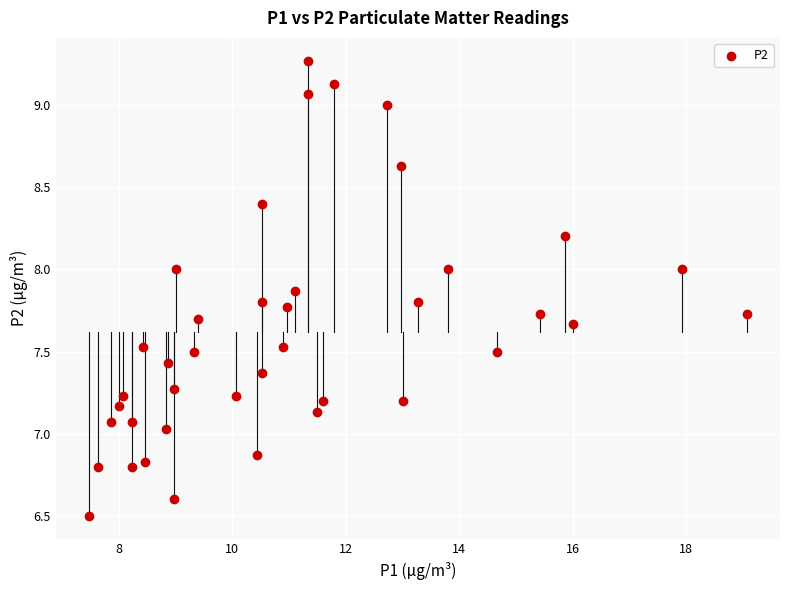

What is the range of X values (max minus min)?

11.6